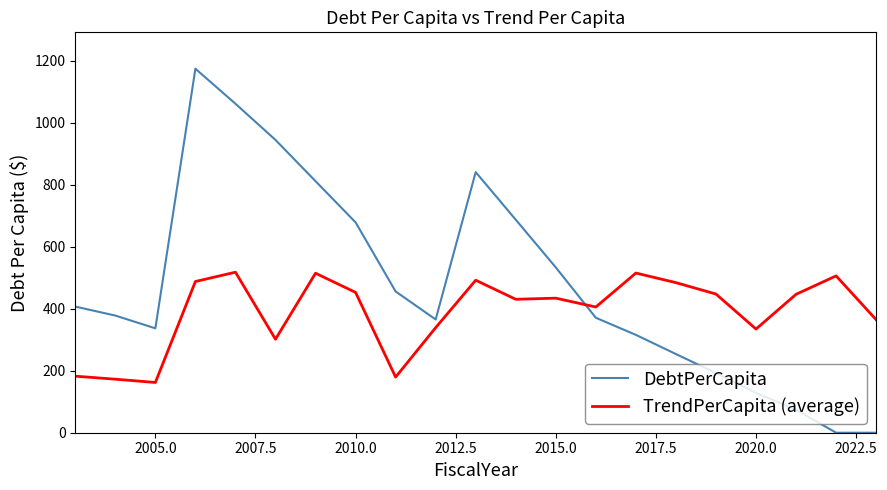

What is the greatest value displayed?

1174.4